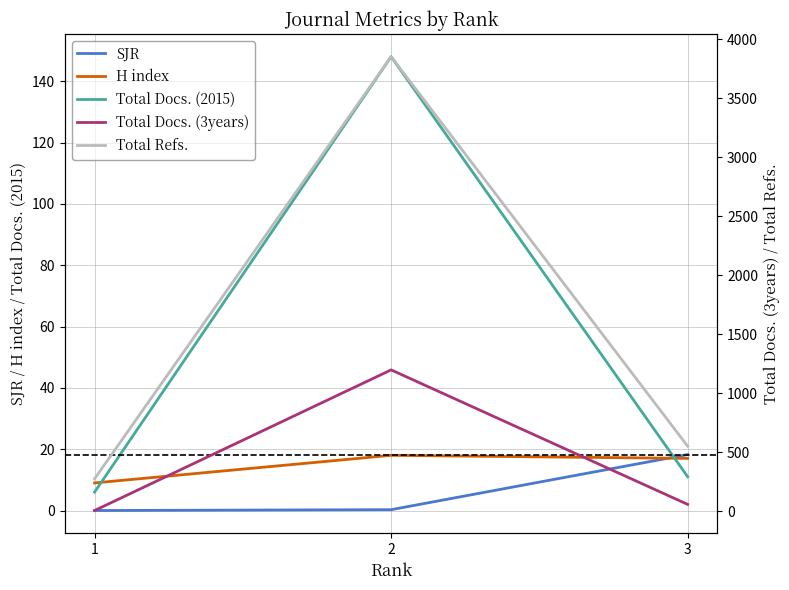

The value of Total Docs. (3years) at 2 is 1198.0. True or false?

True